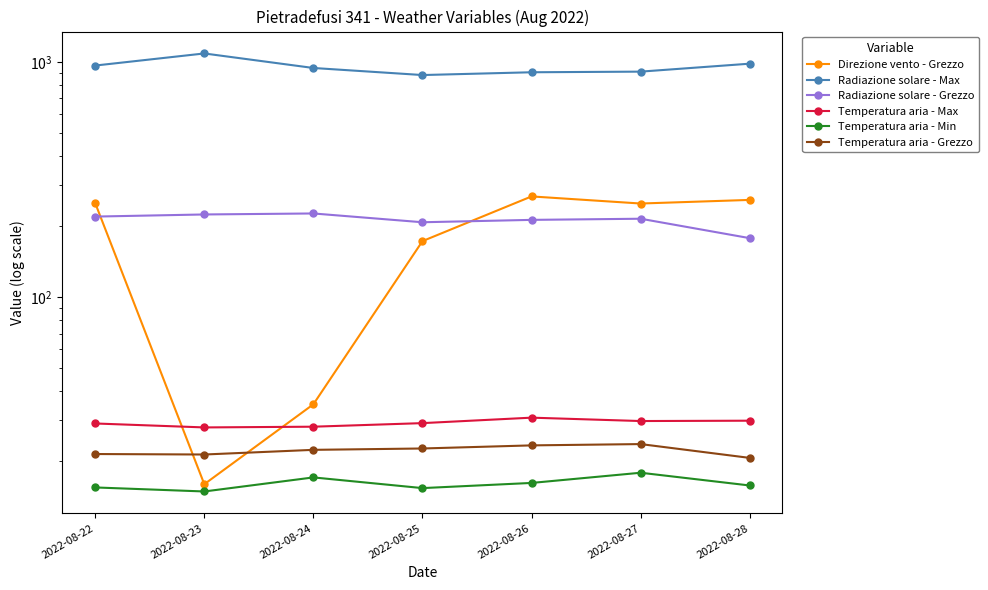

At which category does the chart reach its minimum across all series?

2022-08-23